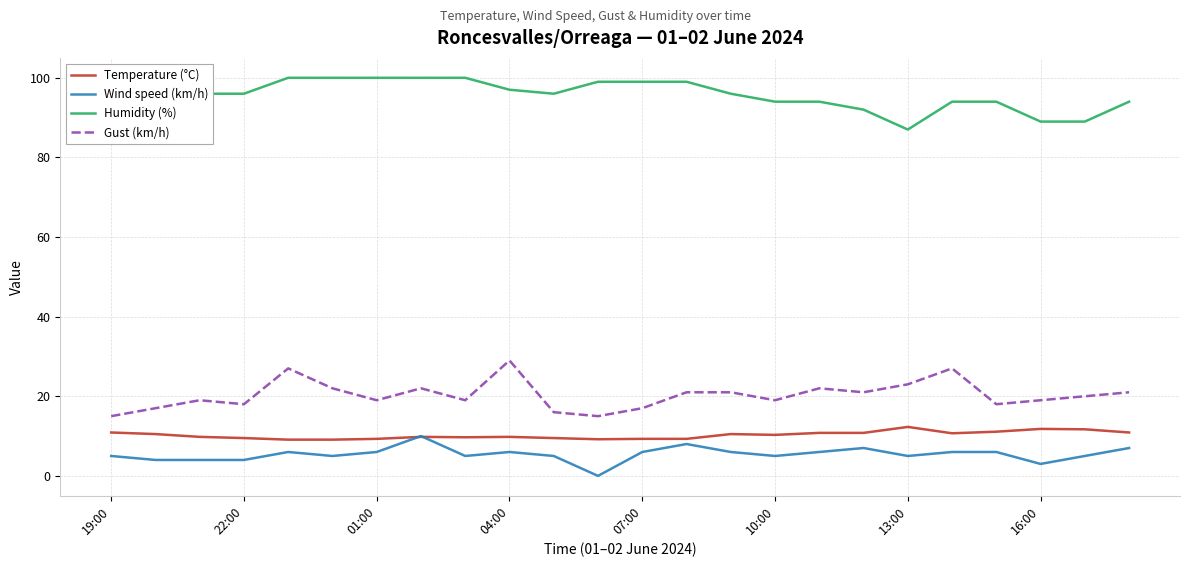

Which series has the largest total across all categories?

Humidity (%)